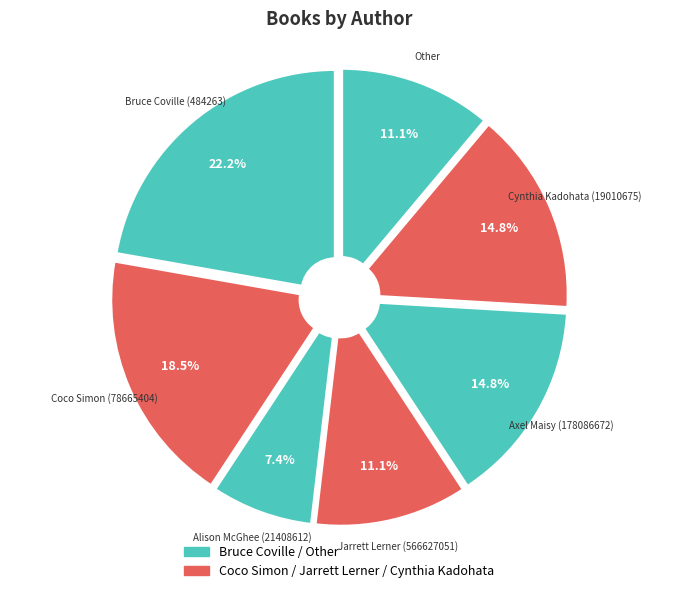

How many segments does this pie chart have?

7